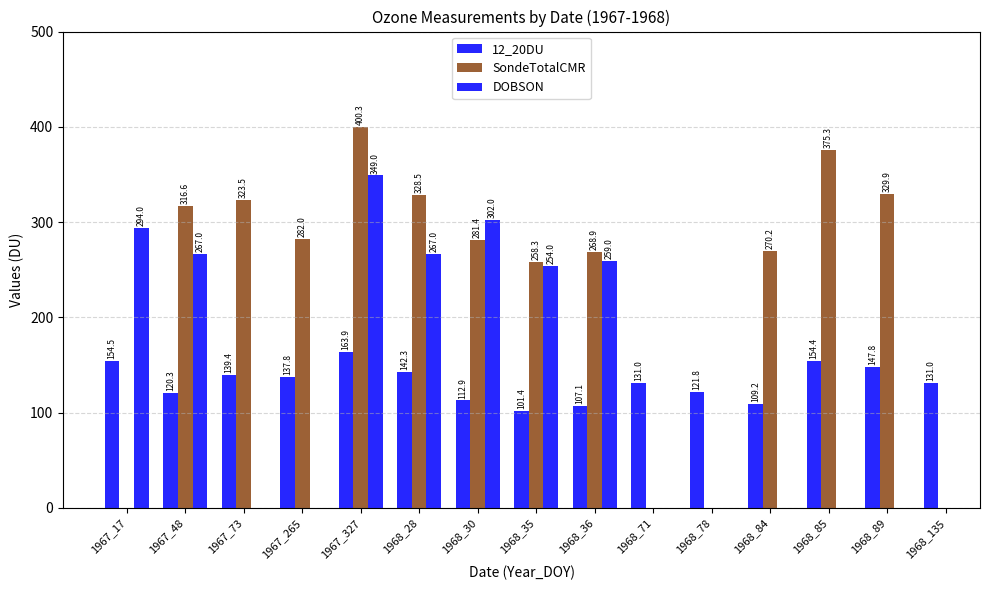

Is it true that DOBSON equals 294.0 at 1967_17?

True